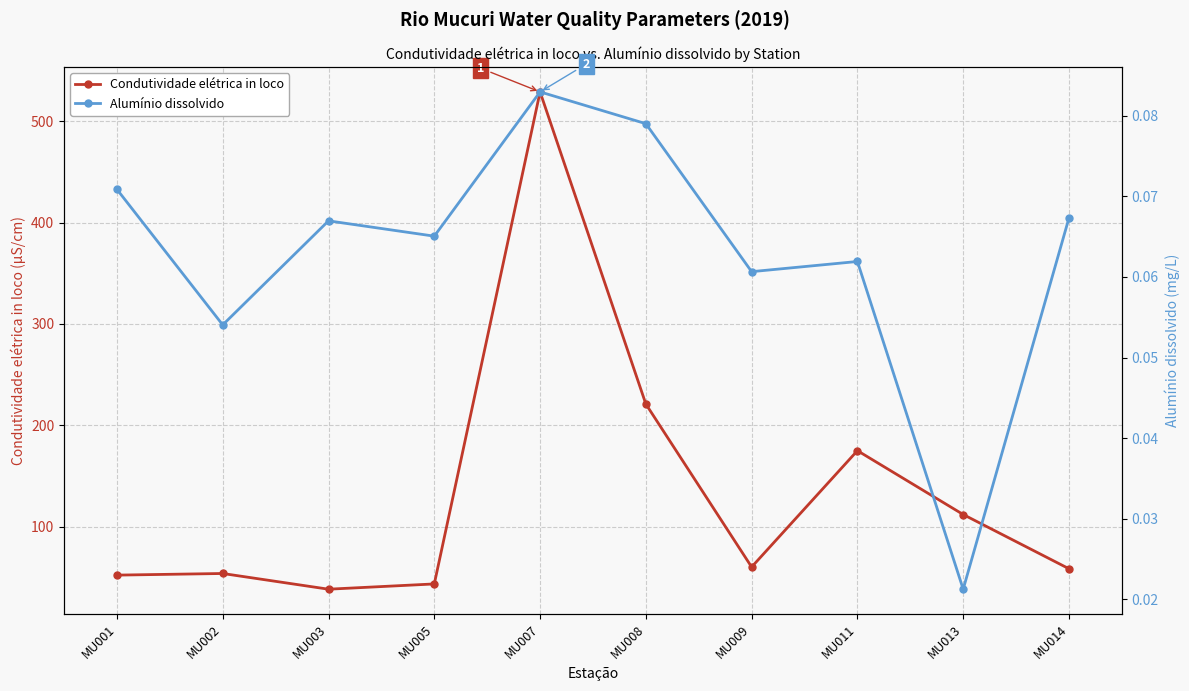

Rank the series by their maximum value, from highest to lowest.

Condutividade elétrica in loco, Alumínio dissolvido